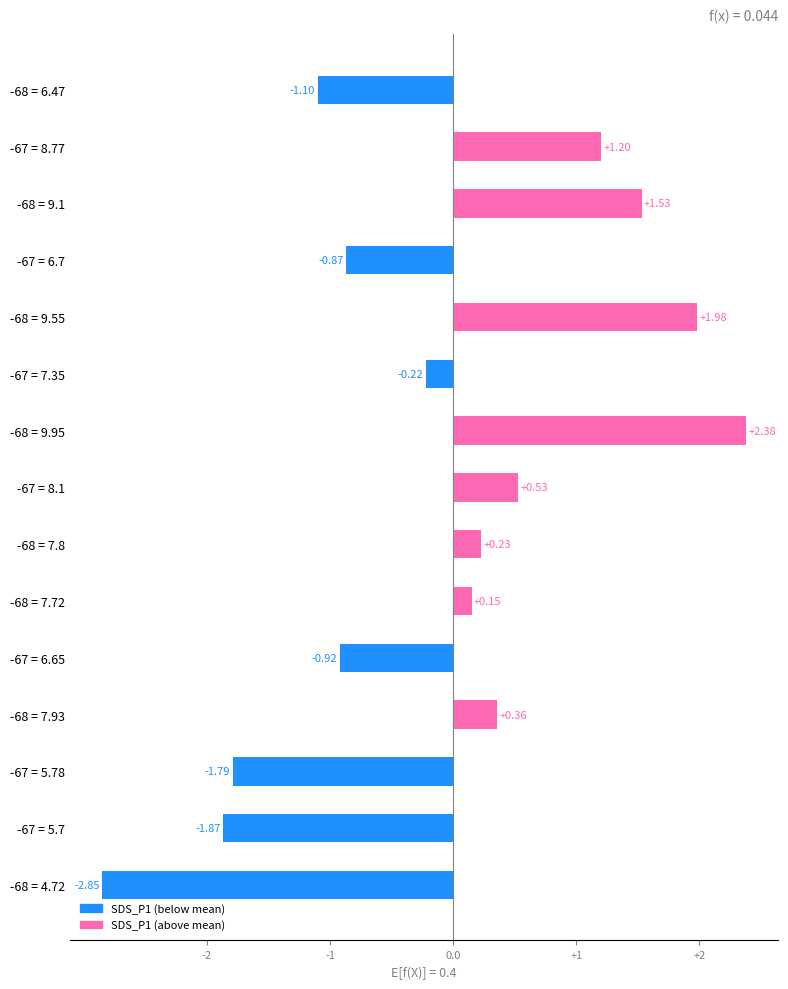

What is the change in value from -68 = 6.47 to -67 = 6.65?

+0.2